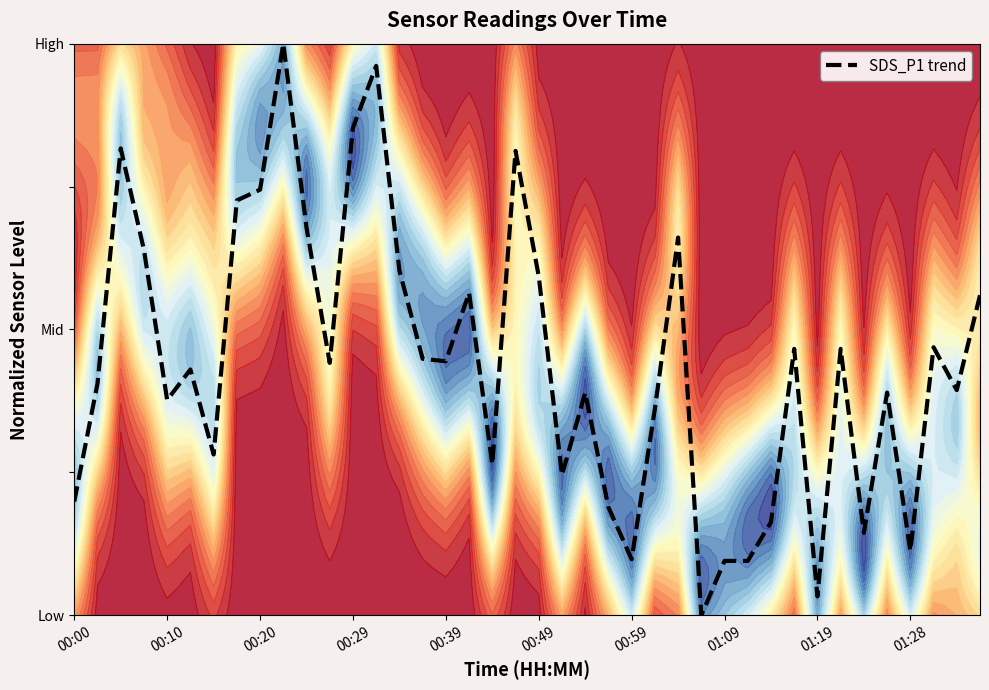

What position from the right is 13?

27